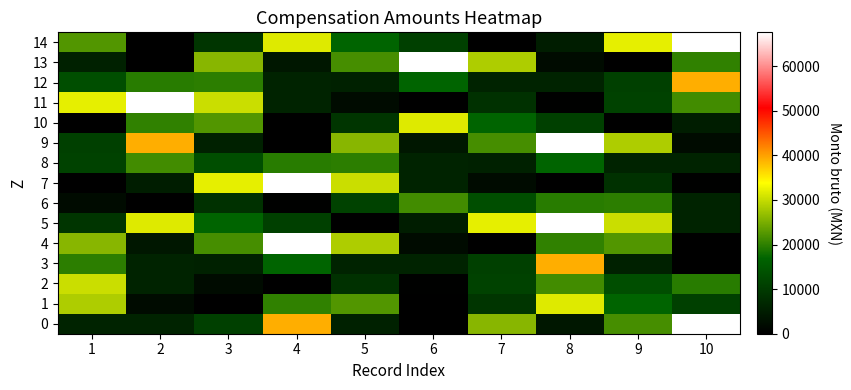

At how many categories does at least one series exceed 20802?

10